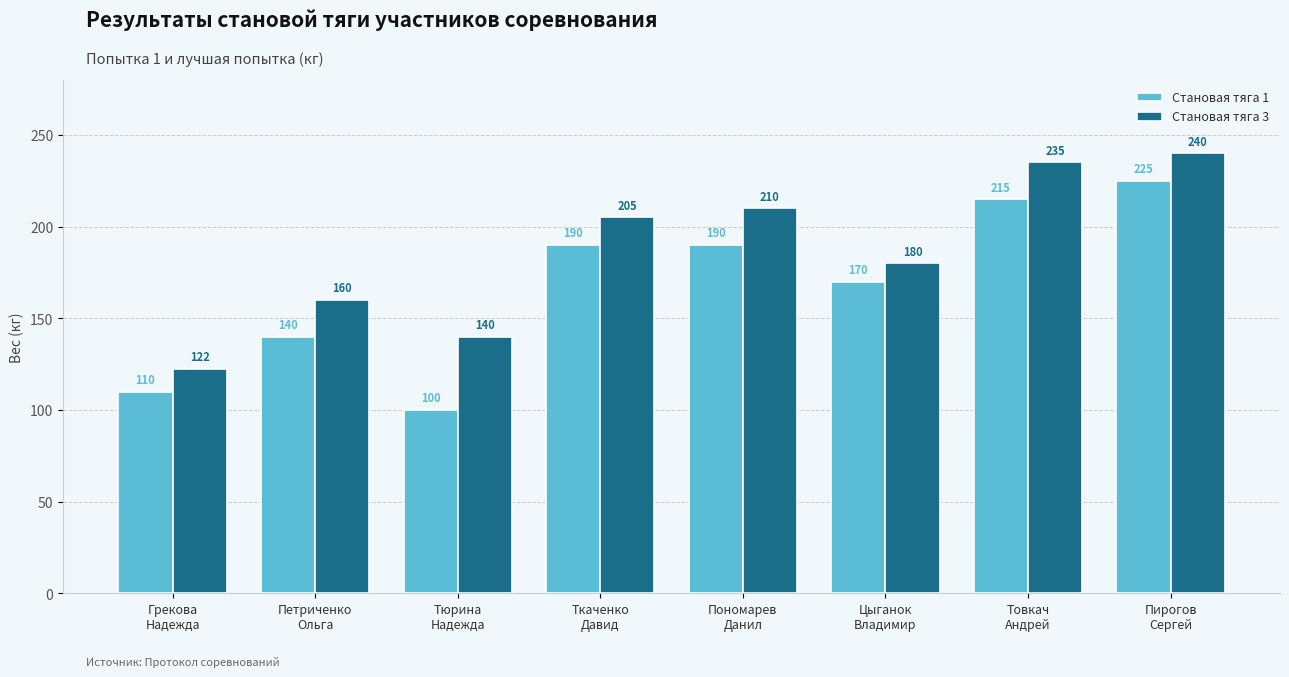

At which label does Становая тяга 3 reach its minimum?

Грекова
Надежда